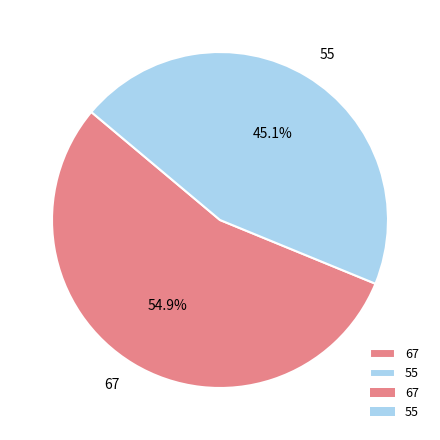

To the nearest percent, what is the difference between the largest and smallest slice percentages?

10%